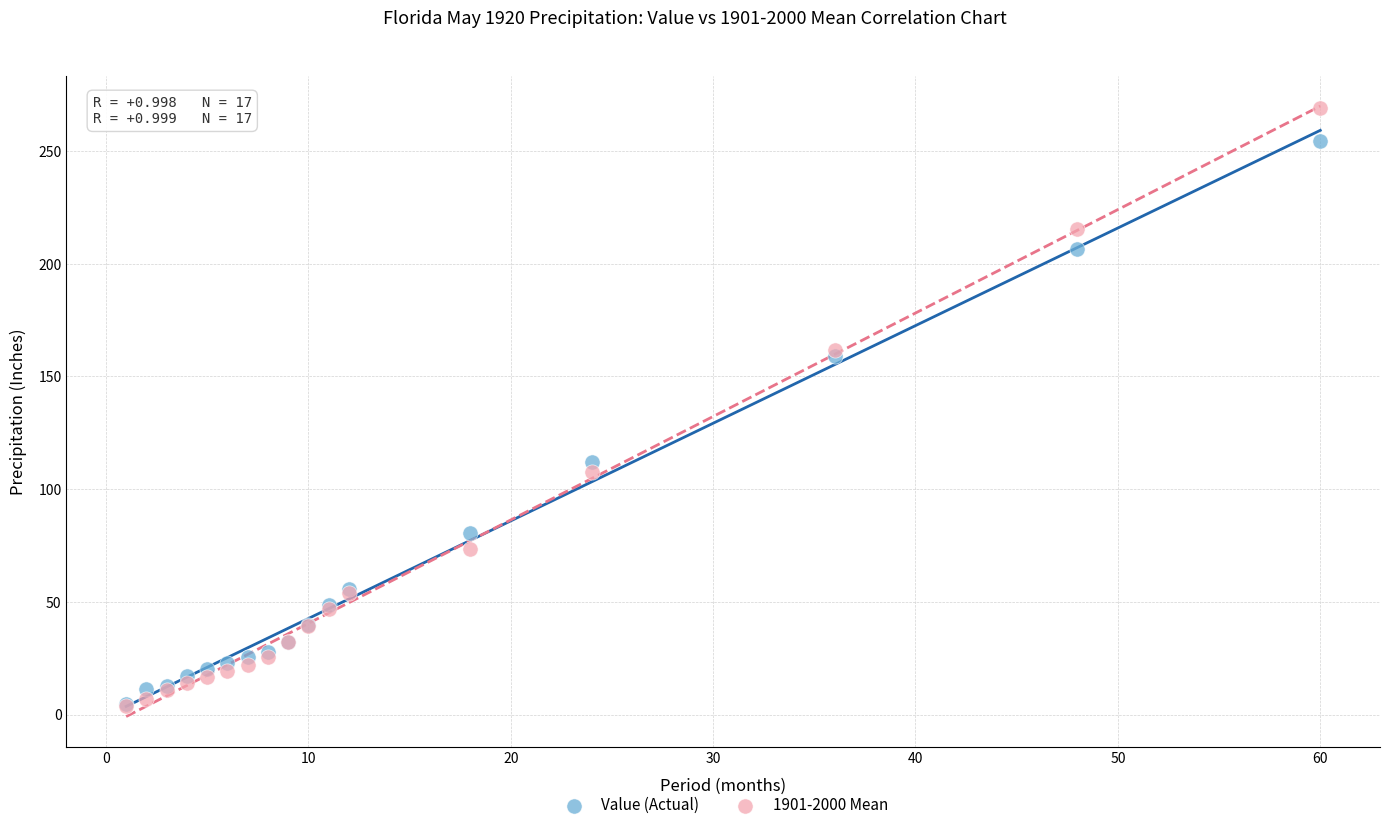

What are all the series names shown in the legend?

Value (Actual), 1901-2000 Mean